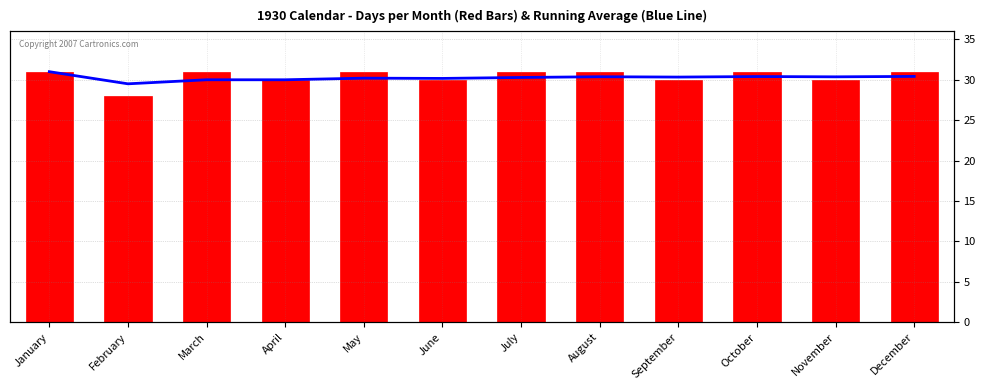

Reading left to right, transcribe all the data shown in this chart.

Running Average: 31.0	29.5	30.0	30.0	30.2	30.2	30.3	30.4	30.3	30.4	30.4	30.4
Days in Month: 31.0	28.0	31.0	30.0	31.0	30.0	31.0	31.0	30.0	31.0	30.0	31.0